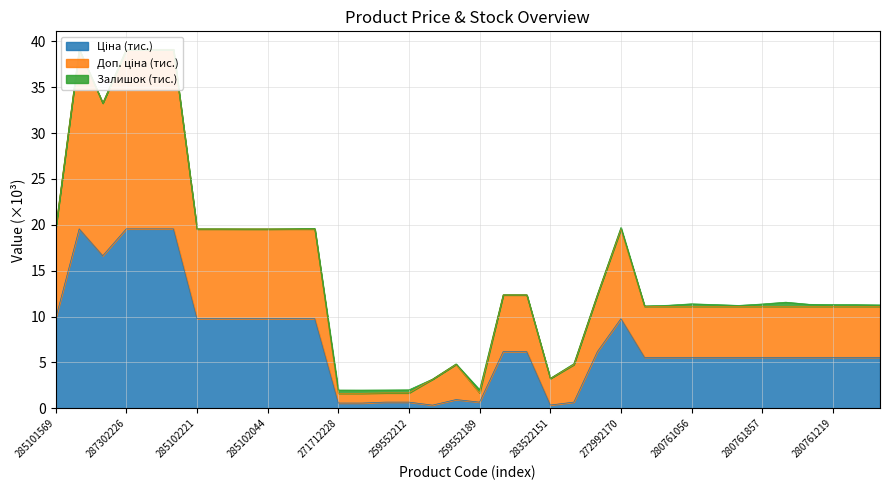

How many lines are shown in the chart?

2